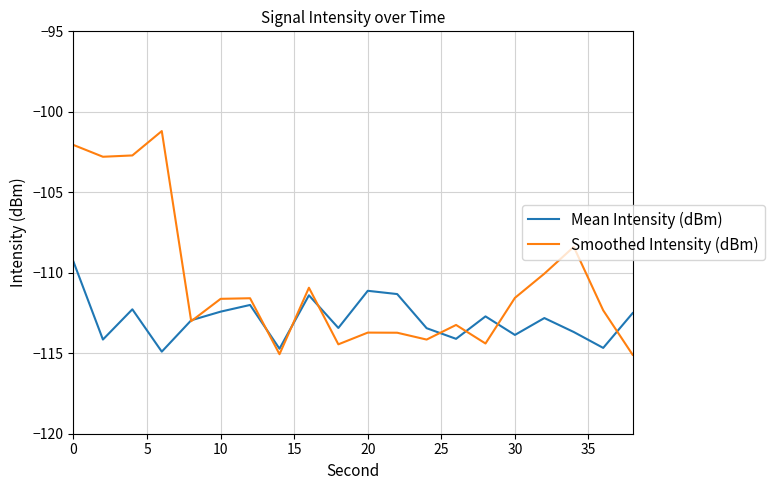

What is the average value of the Smoothed Intensity (dBm) series?

-110.6